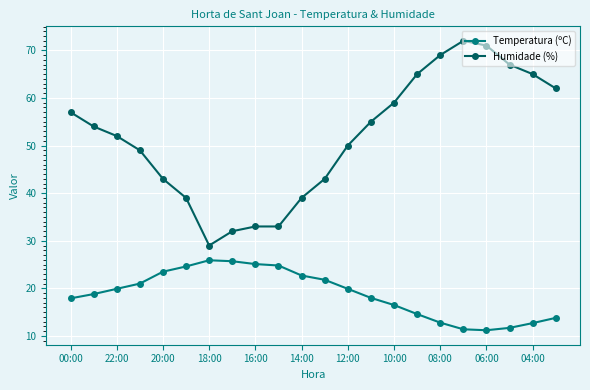

What is the value of the Humidade (%) point at the 22nd from the left?

62.0